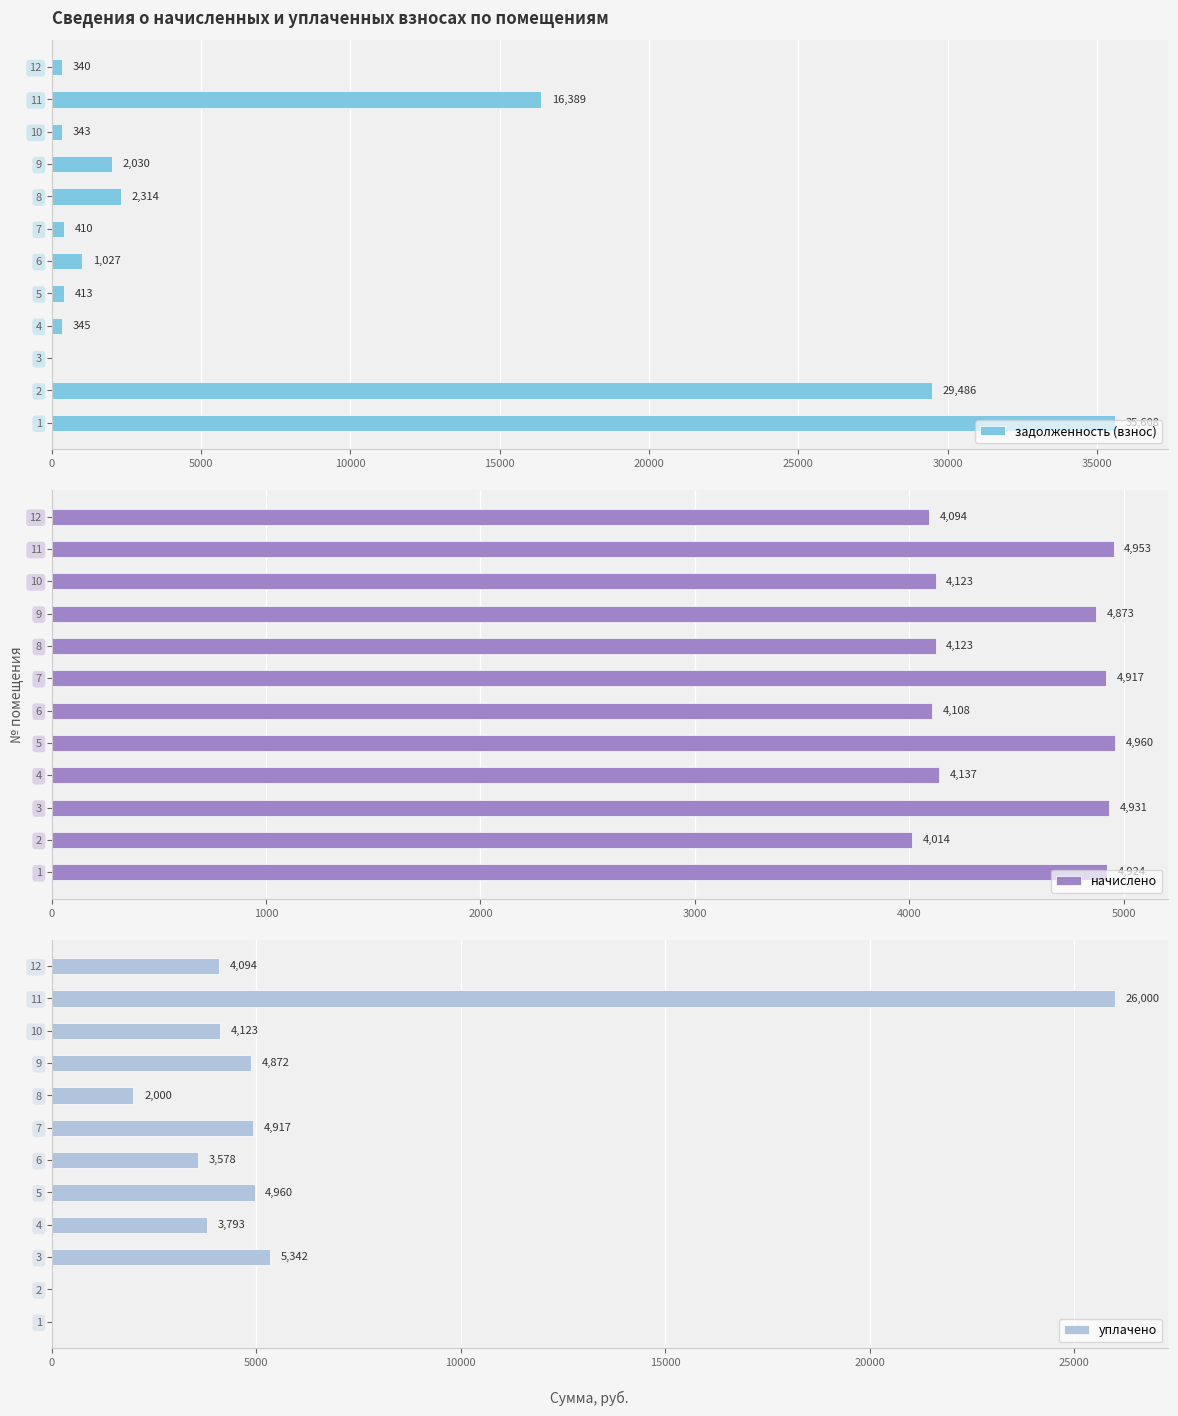

Which category has the highest value in the начислено series?

5